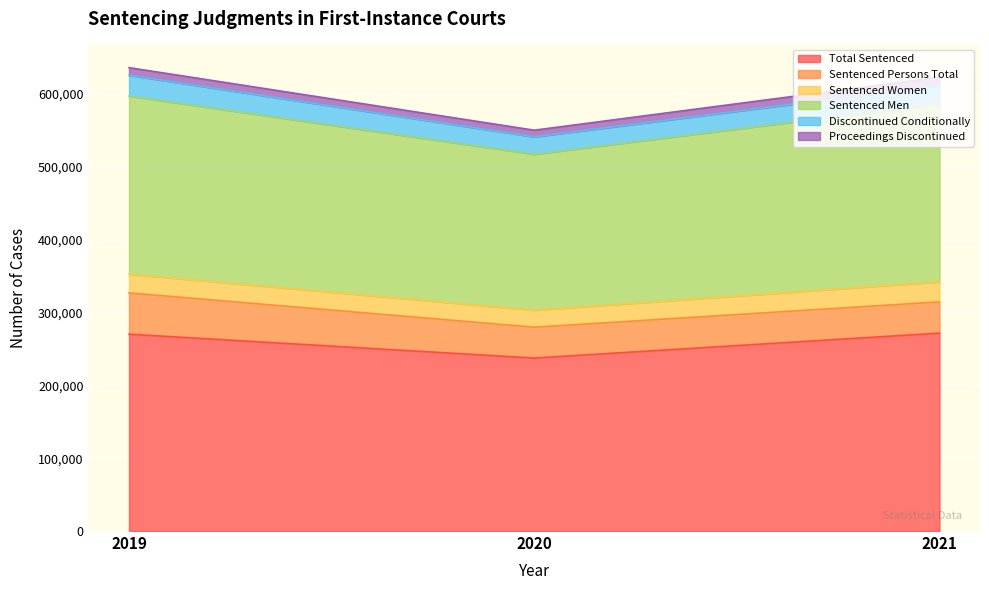

At how many categories does at least one series exceed 191992?

3